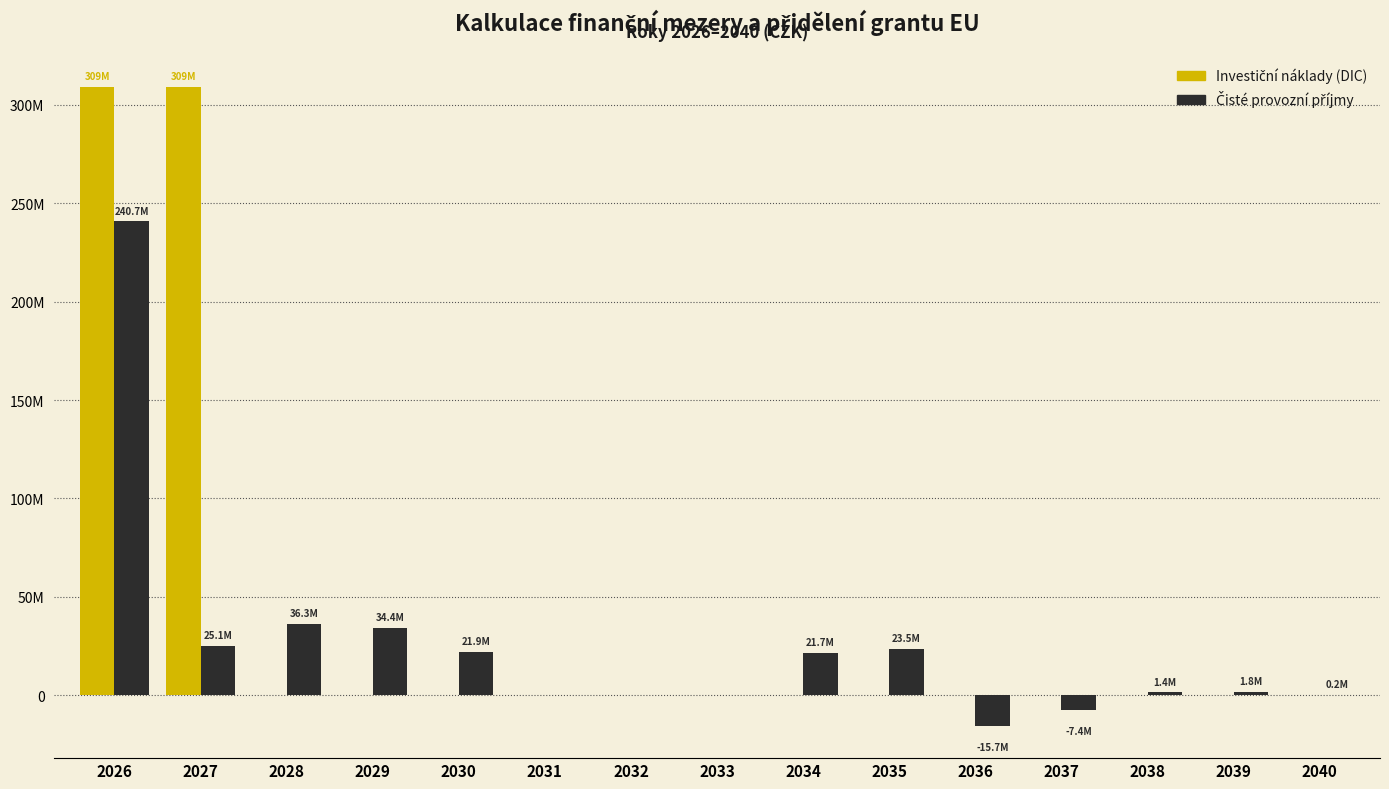

Reading left to right, what are all the values shown in this chart?

Investiční náklady (DIC): 308894000.0	308894000.0	0.0	0.0	0.0	0.0	0.0	0.0	0.0	0.0	0.0	0.0	0.0	0.0	0.0
Čisté provozní příjmy: 240677073.1	25066077.5	36276699.1	34402341.0	21894422.4	18877.1	46279.2	-29361.6	21676798.3	23482392.1	-15689324.9	-7418967.2	1432909.6	1790576.4	188153.3